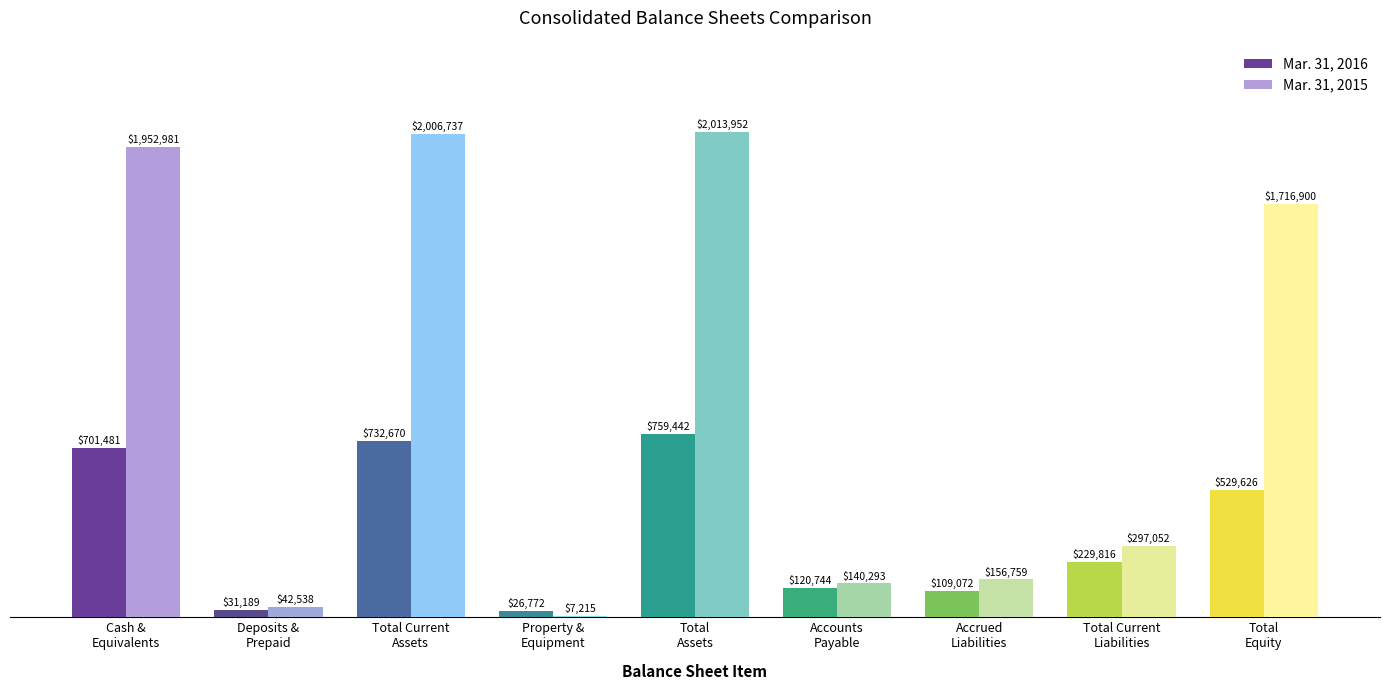

At which category is the sum across all series the highest?

Total
Assets